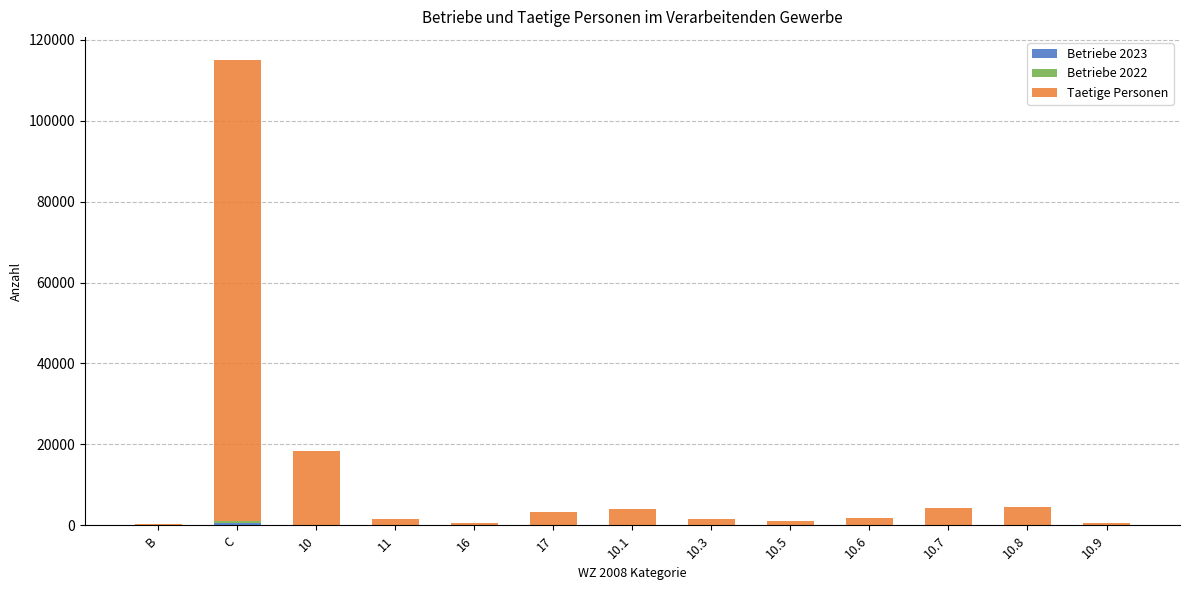

At which category is the sum across all series the highest?

C